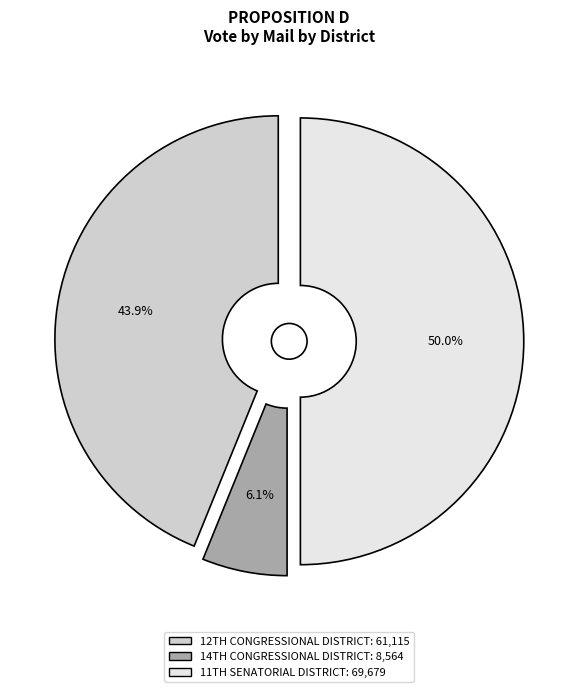

What is the smallest slice in the pie chart?

14TH CONGRESSIONAL DISTRICT